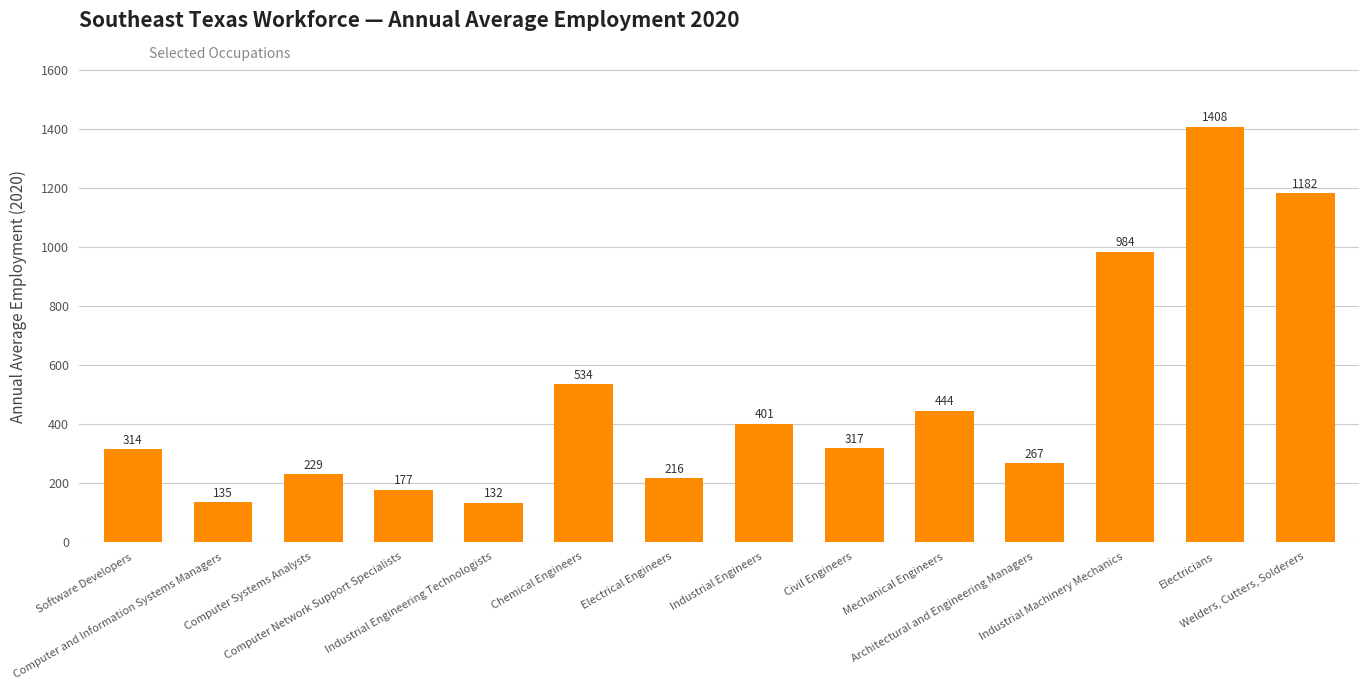

Reading left to right, list all the values displayed in this chart.

Software Developers=314	Computer and Information Systems Managers=135	Computer Systems Analysts=229	Computer Network Support Specialists=177	Industrial Engineering Technologists=132	Chemical Engineers=534	Electrical Engineers=216	Industrial Engineers=401	Civil Engineers=317	Mechanical Engineers=444	Architectural and Engineering Managers=267	Industrial Machinery Mechanics=984	Electricians=1408	Welders, Cutters, Solderers=1182